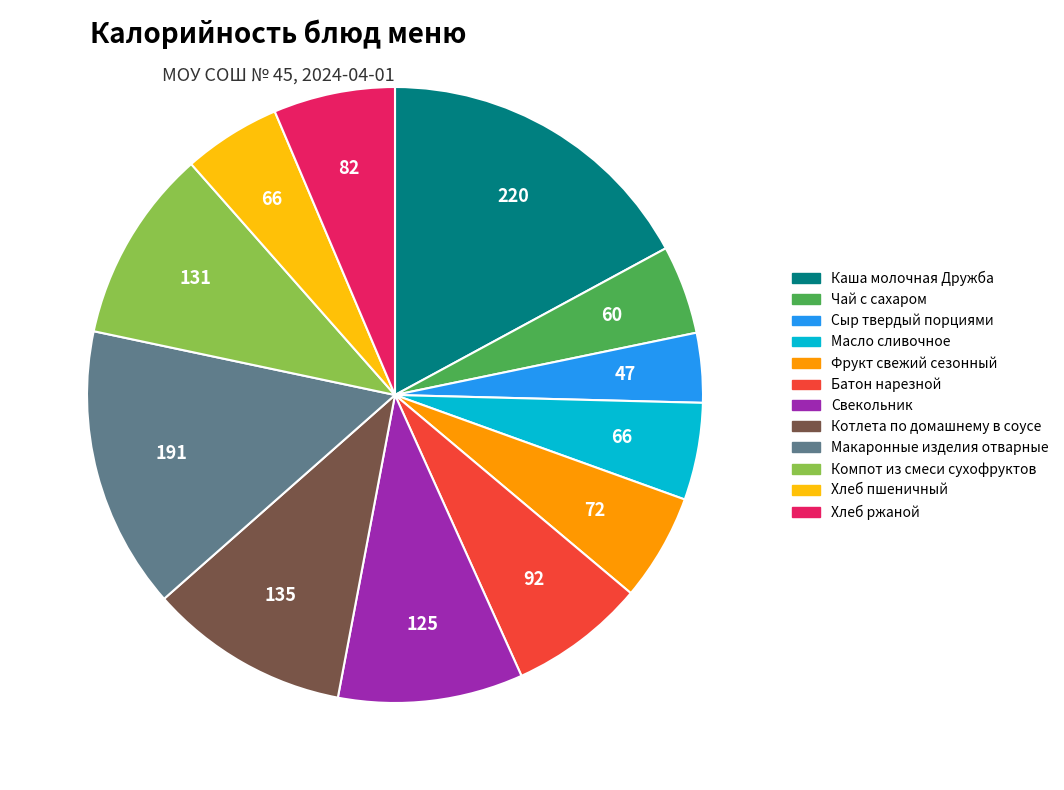

True or false: Хлеб ржаной accounts for 6% of the total.

True